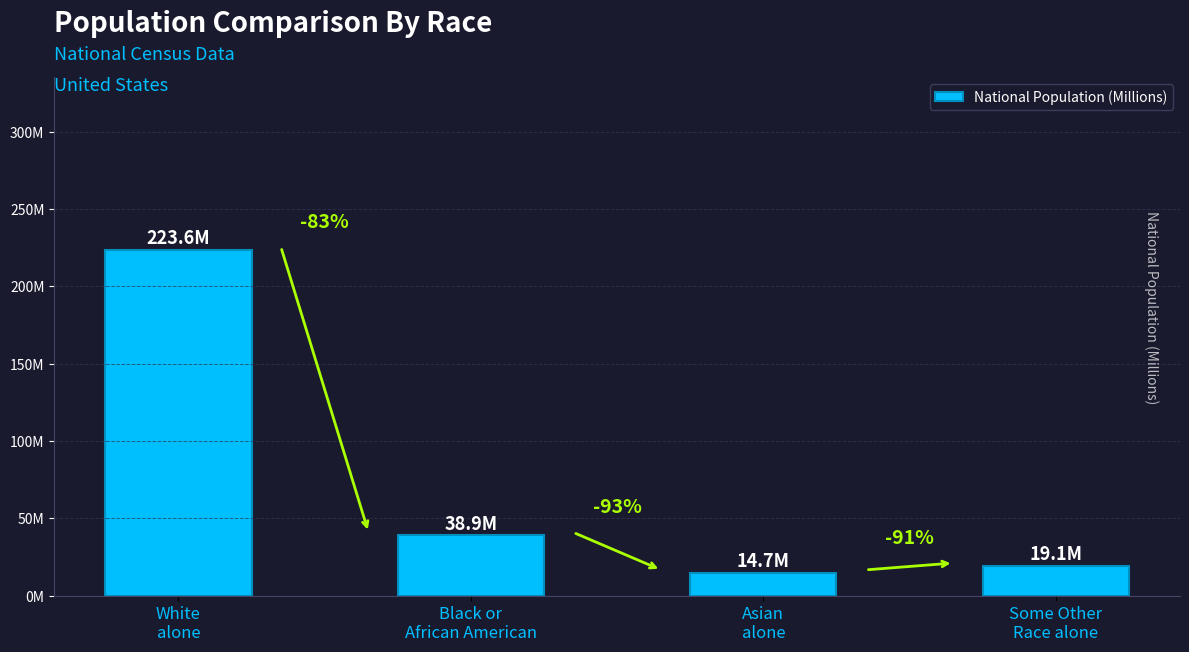

Are the bars horizontal?

No